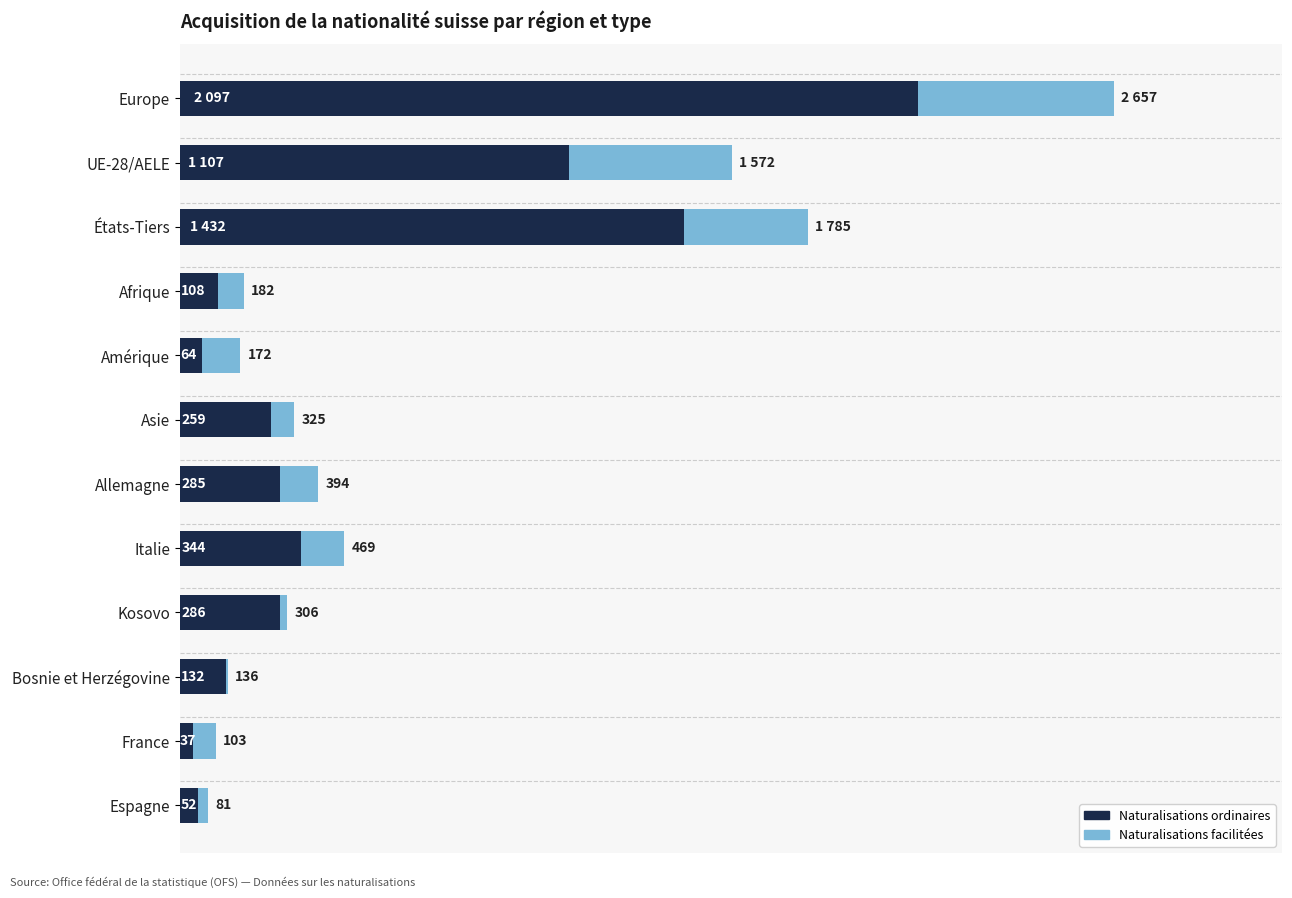

Where is Naturalisations ordinaires nearest to the value 1067?

UE-28/AELE